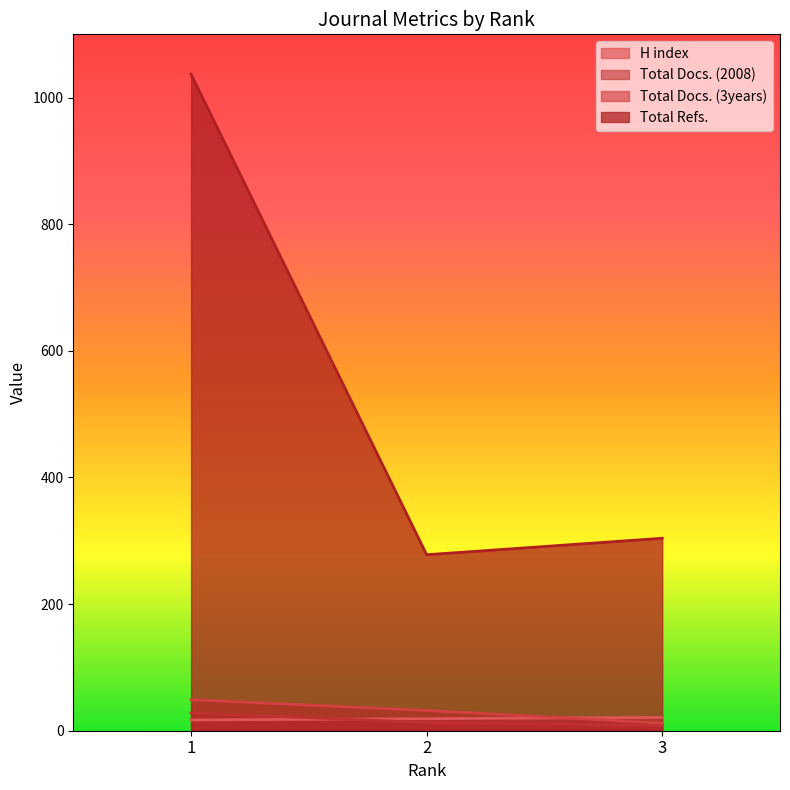

What is the maximum value shown in the chart?

1037